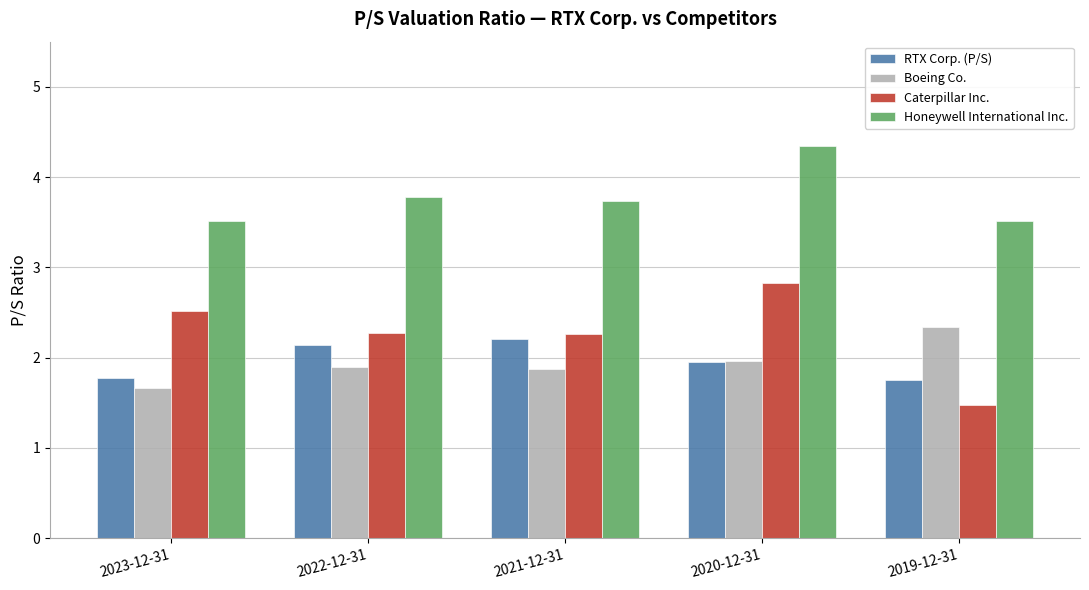

Which series changed the most between 2023-12-31 and 2022-12-31?

RTX Corp. (P/S)